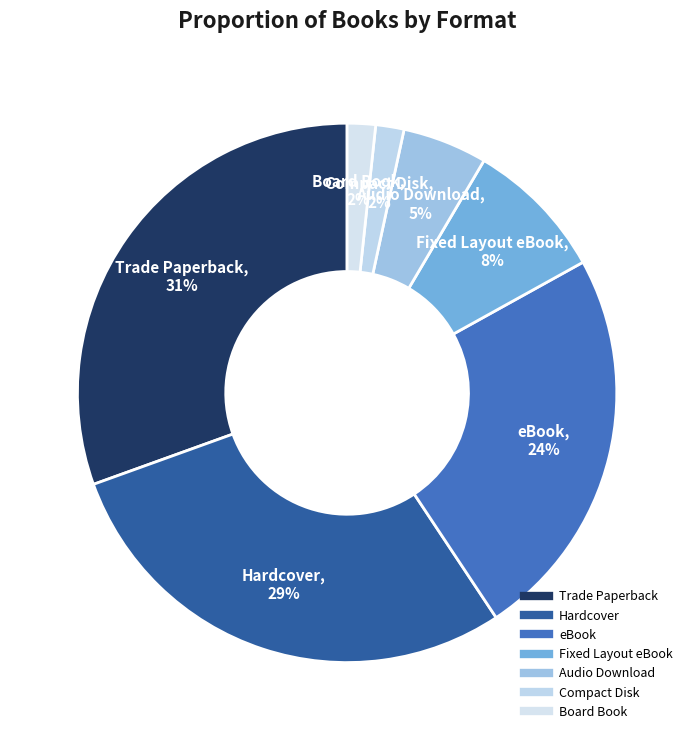

To the nearest percent, what is the combined percentage of eBook and Board Book?

25%